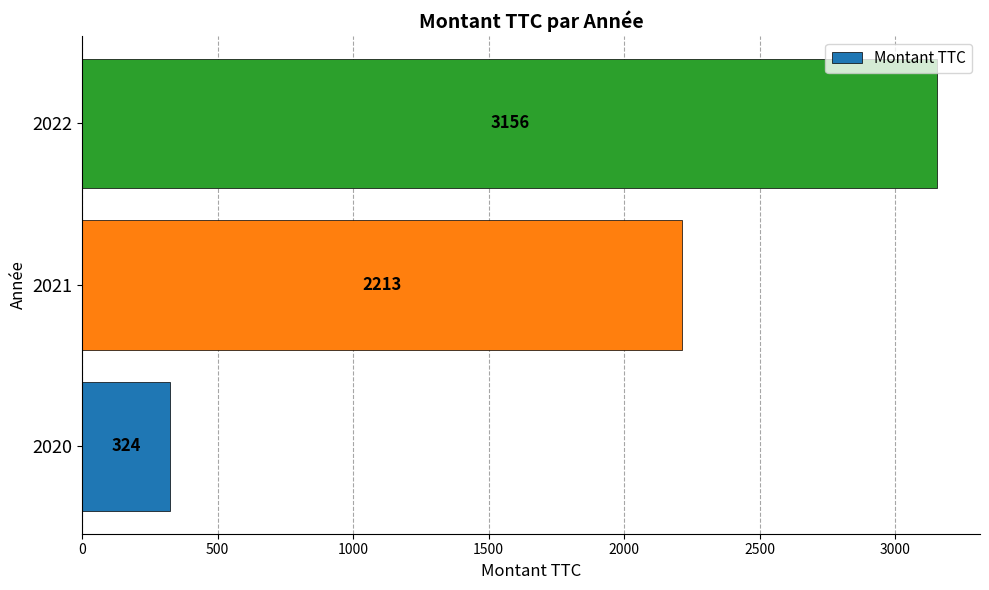

Where is the data nearest to the value 1739?

2021